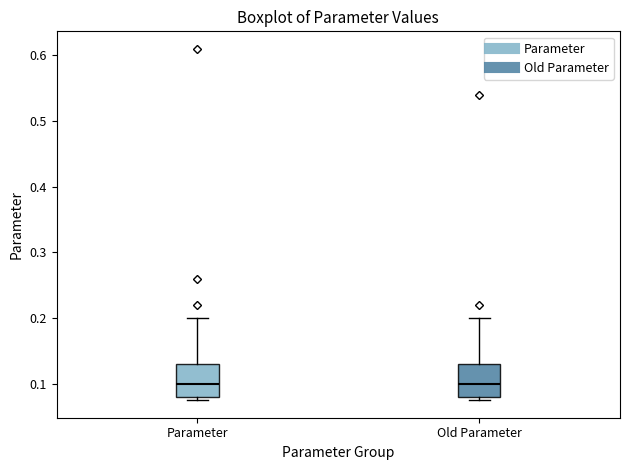

Reading left to right, transcribe this box plot: for each box, give where its median line is, the range the box spans, and where its two whiskers end, as read against the y-axis. The values are not printed on the chart, so give them approximately, as read against the axis.

Parameter: median 0.10, box 0.08 to 0.13, whiskers 0.08 (just below the box's lower edge) to 0.20
Old Parameter: median 0.10, box 0.08 to 0.13, whiskers 0.08 (just below the box's lower edge) to 0.20